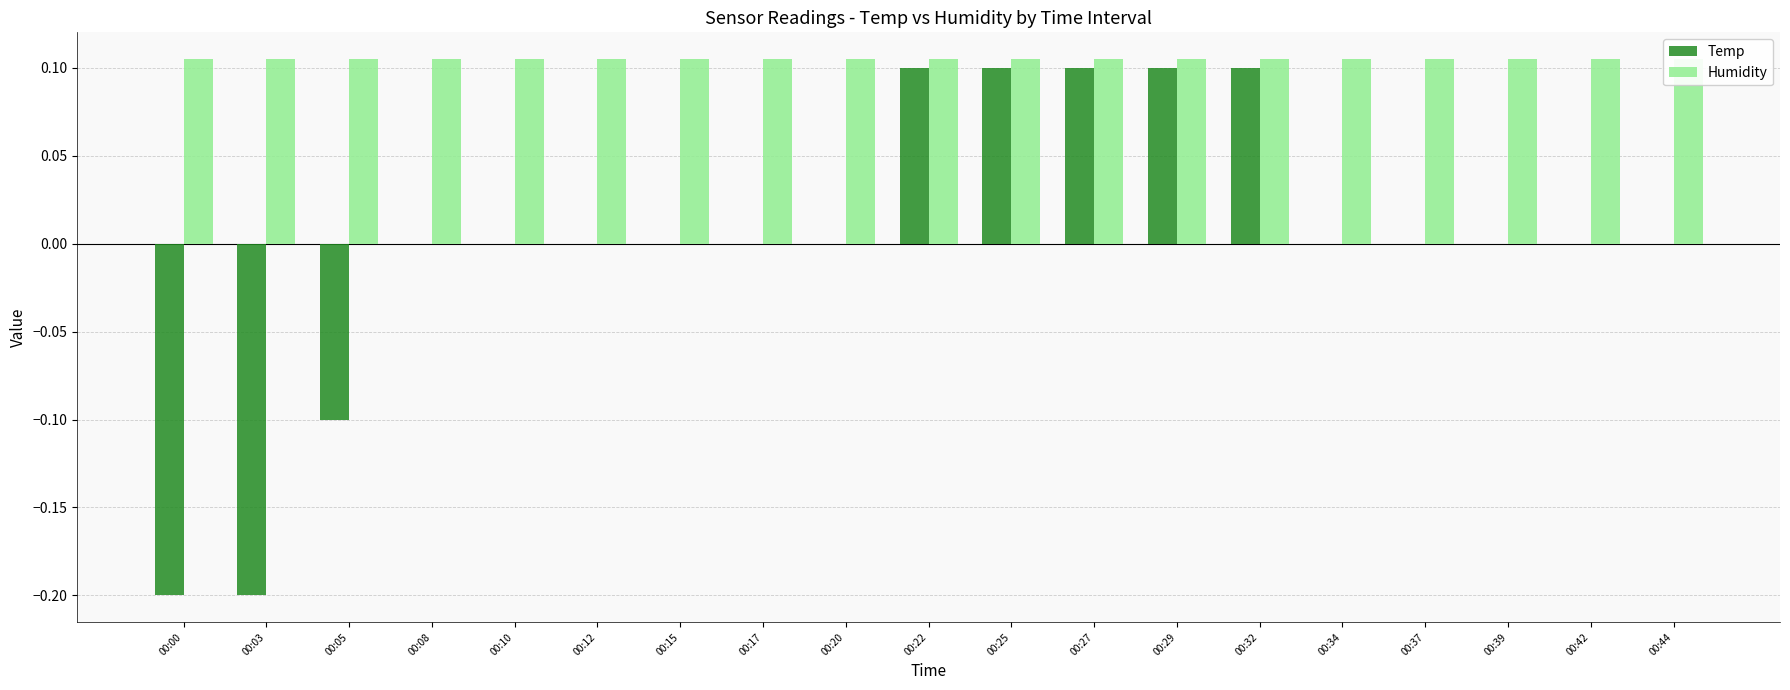

Which category has the highest value across all series?

00:00